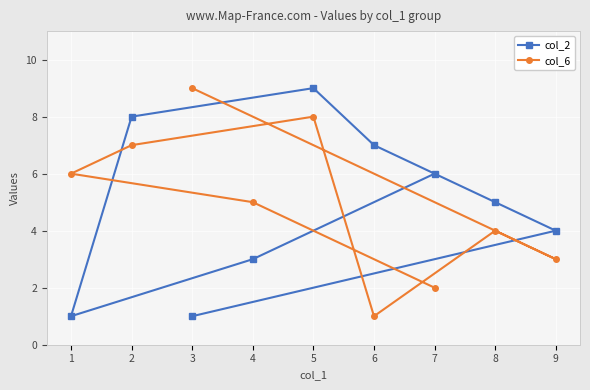

How many lines are shown in the chart?

2